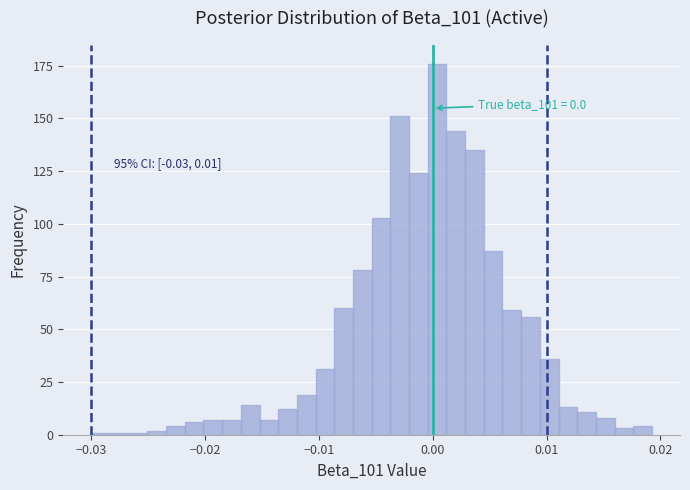

Read against the x-axis, roughly where is the centre of the tallest bar?

0.000